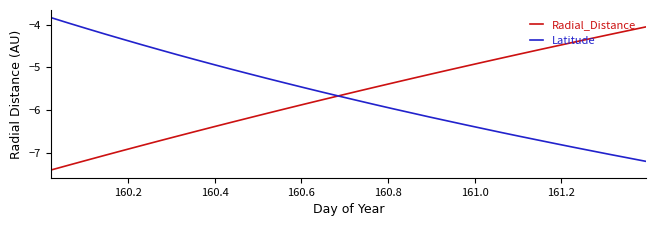

Rank the series by their maximum value, from highest to lowest.

Latitude, Radial_Distance